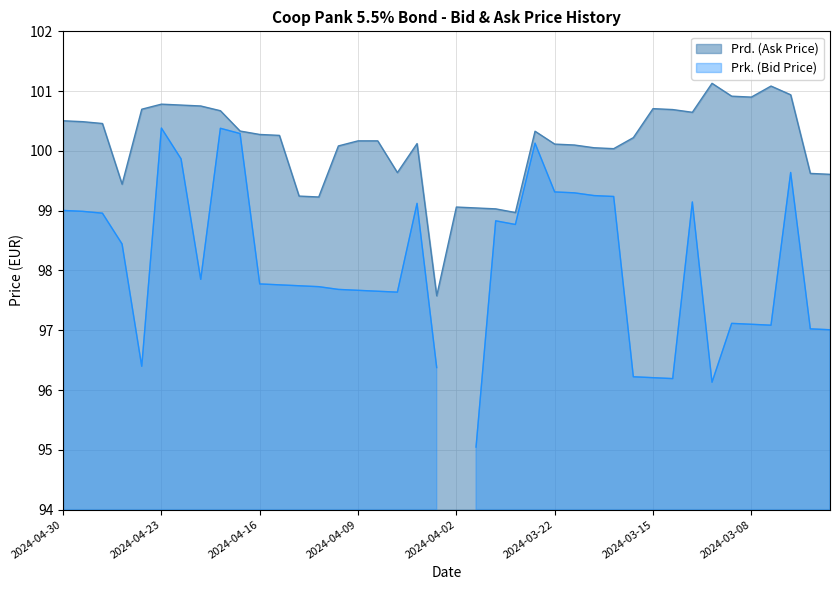

List the labels in order of value, smallest first.

2024-04-03, 2024-03-26, 2024-03-27, 2024-03-28, 2024-04-02, 2024-04-11, 2024-04-12, 2024-04-25, 2024-03-04, 2024-03-05, 2024-04-05, 2024-03-19, 2024-03-20, 2024-04-10, 2024-03-21, 2024-03-22, 2024-04-04, 2024-04-09, 2024-04-08, 2024-03-18, 2024-04-15, 2024-04-16, 2024-03-25, 2024-04-17, 2024-04-26, 2024-04-29, 2024-04-30, 2024-03-13, 2024-04-18, 2024-03-14, 2024-04-24, 2024-03-15, 2024-04-19, 2024-04-22, 2024-04-23, 2024-03-08, 2024-03-11, 2024-03-06, 2024-03-07, 2024-03-12